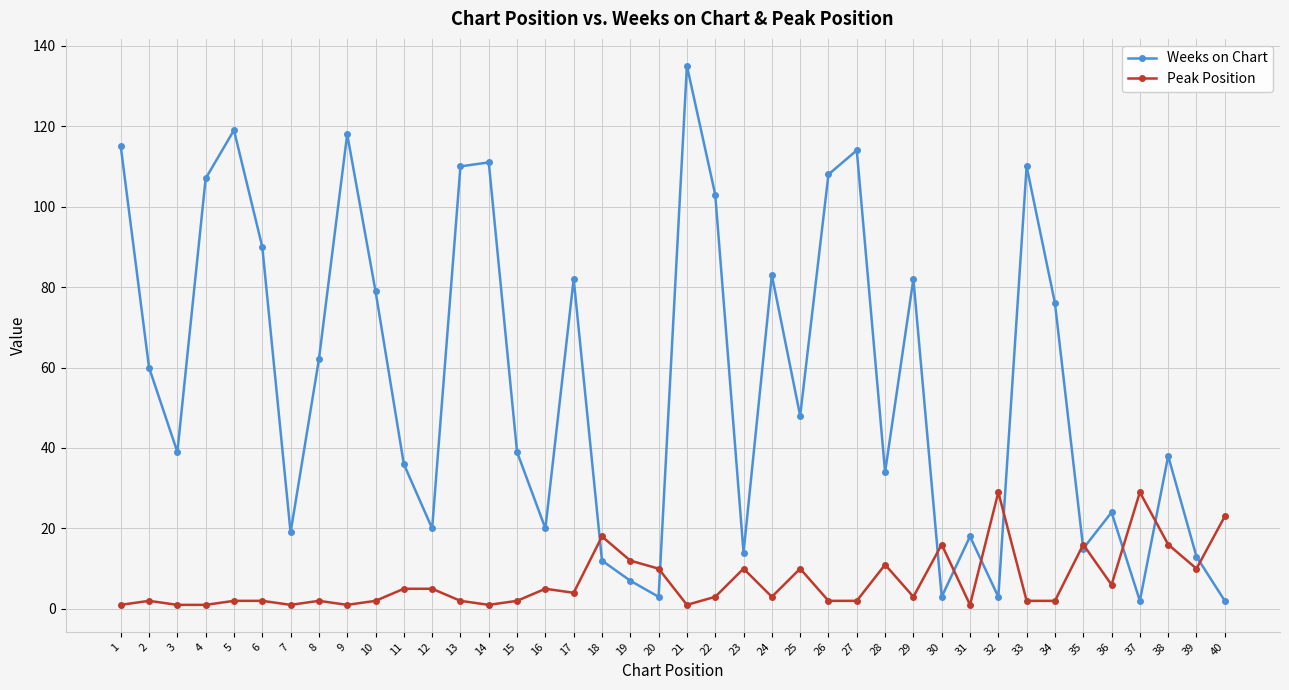

Which series has the widest spread of values?

Weeks on Chart